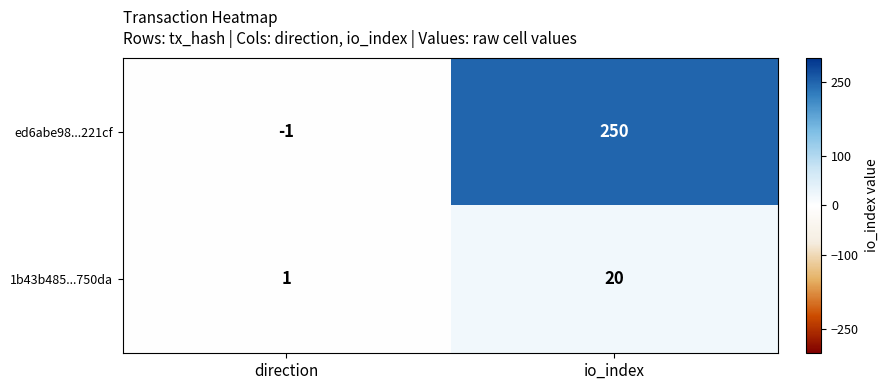

At which category is the sum across all series the highest?

io_index